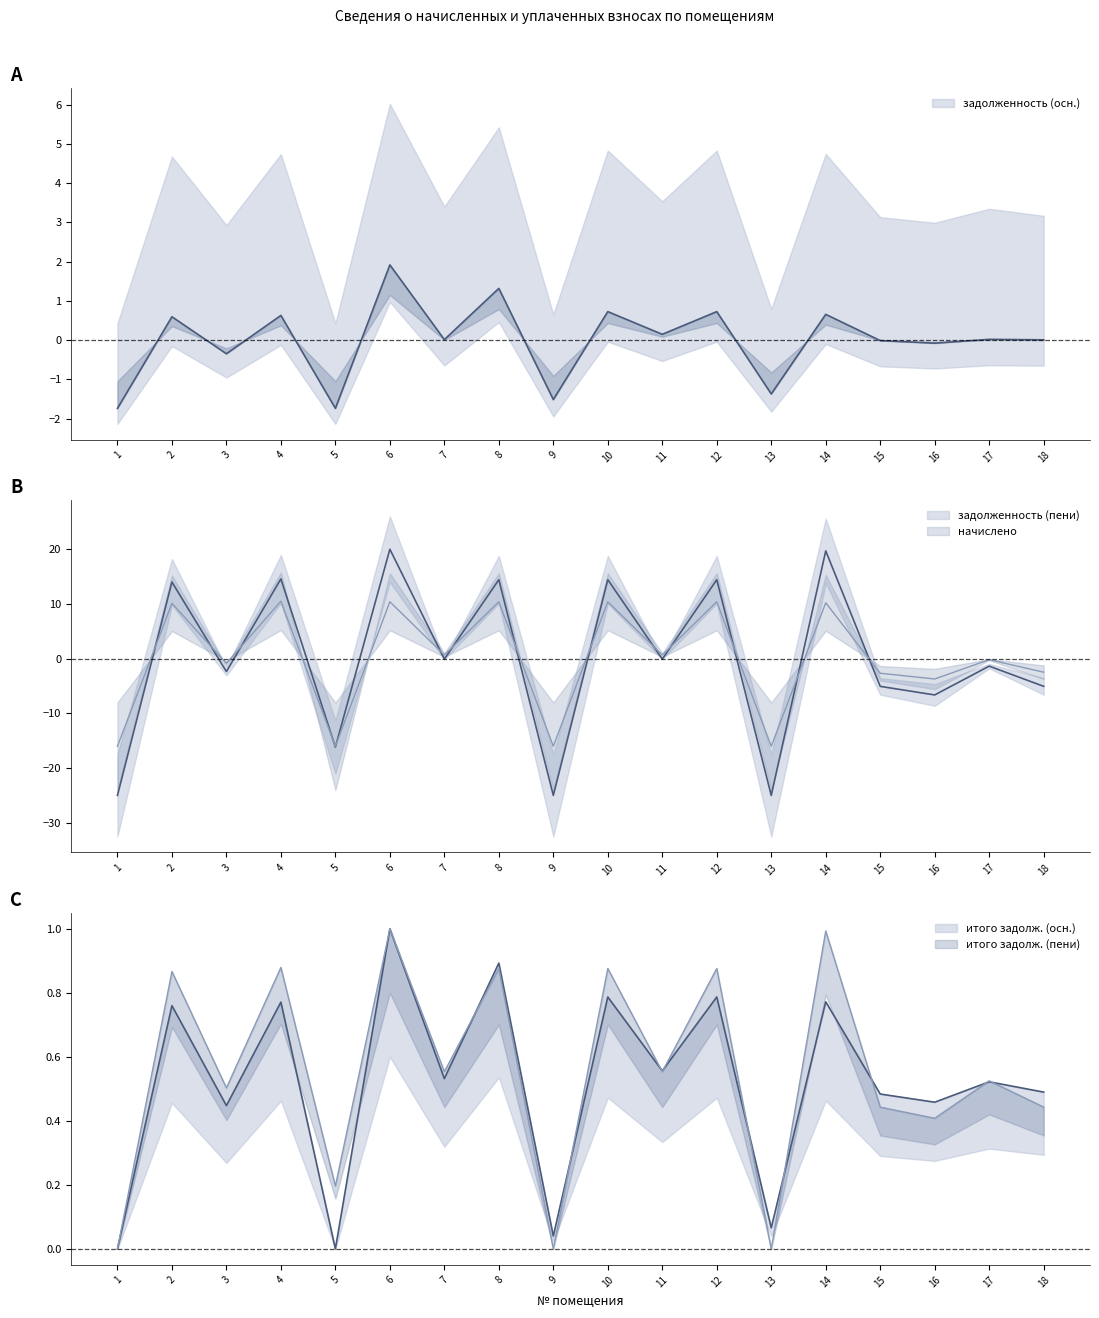

How many data points in итого задолж. (осн.) are above 0?

16